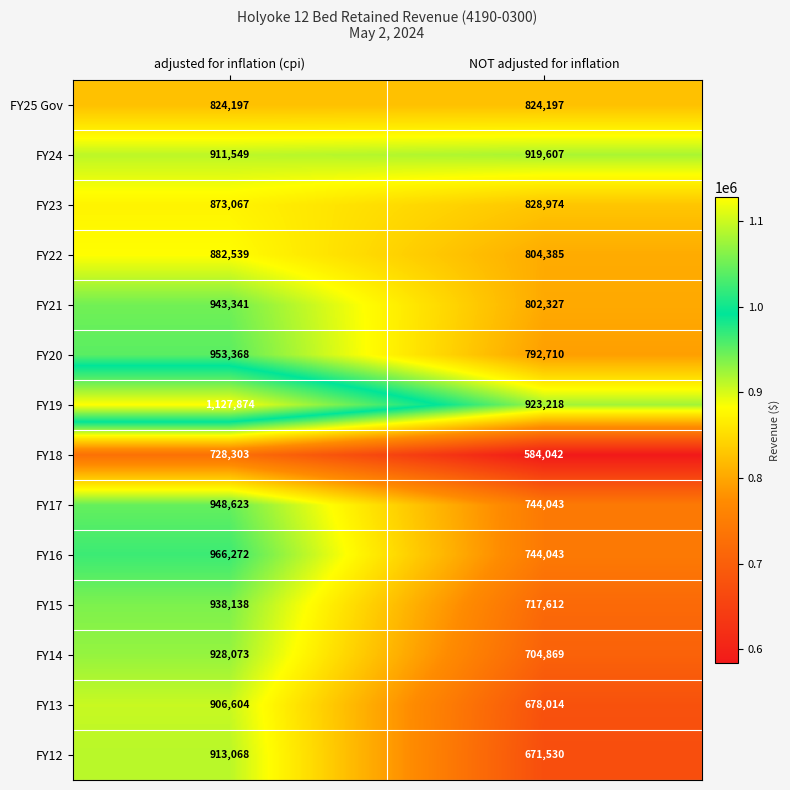

What is the difference between the maximum and minimum values in the FY16 series?

222229